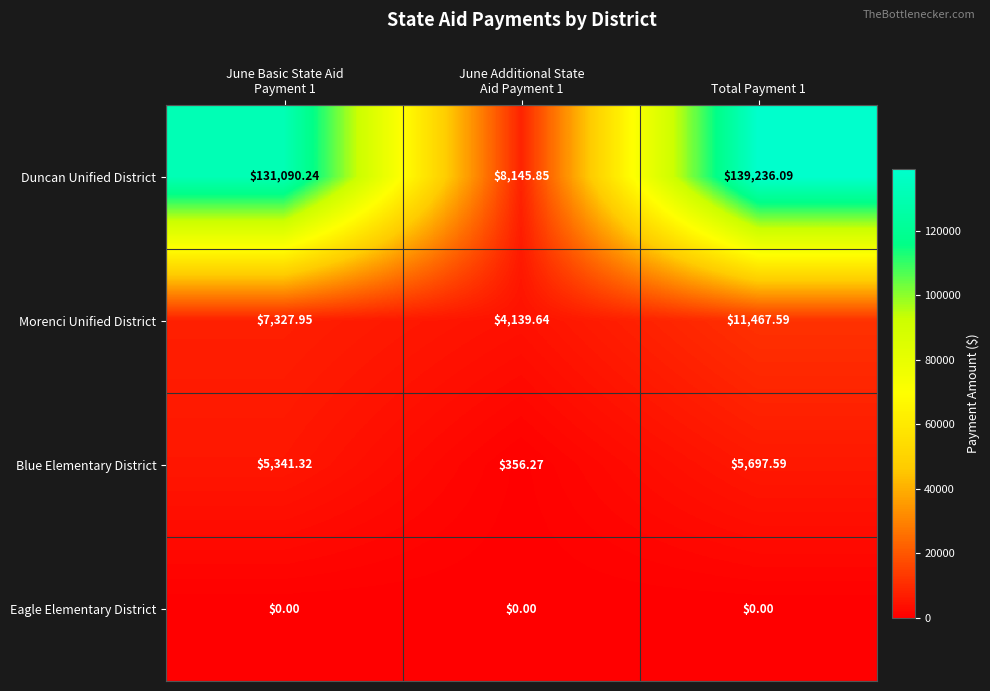

Which series has the widest spread of values?

Duncan Unified District